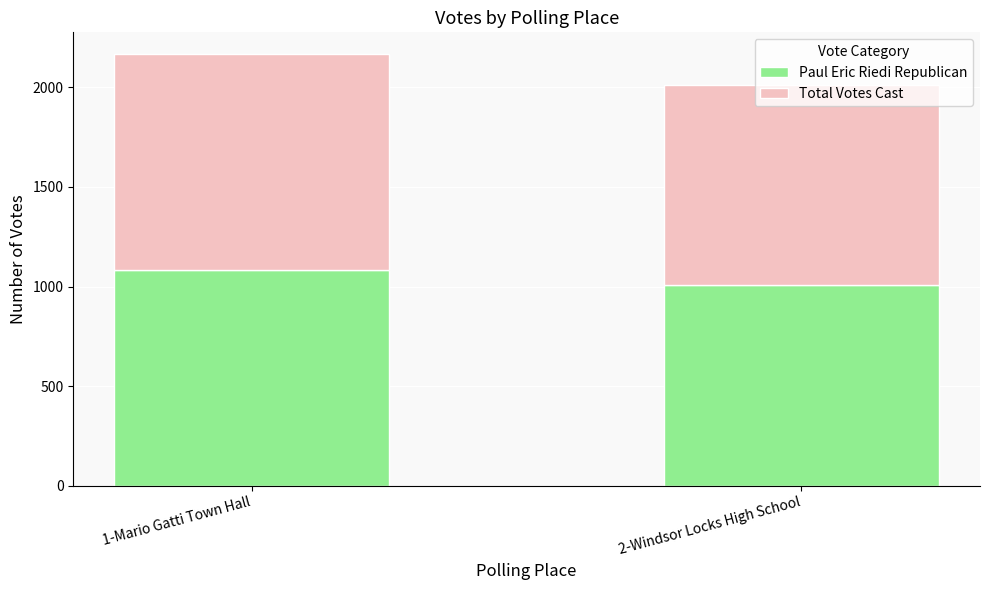

What is the difference between the Paul Eric Riedi Republican values at 1-Mario Gatti Town Hall and 2-Windsor Locks High School?

77